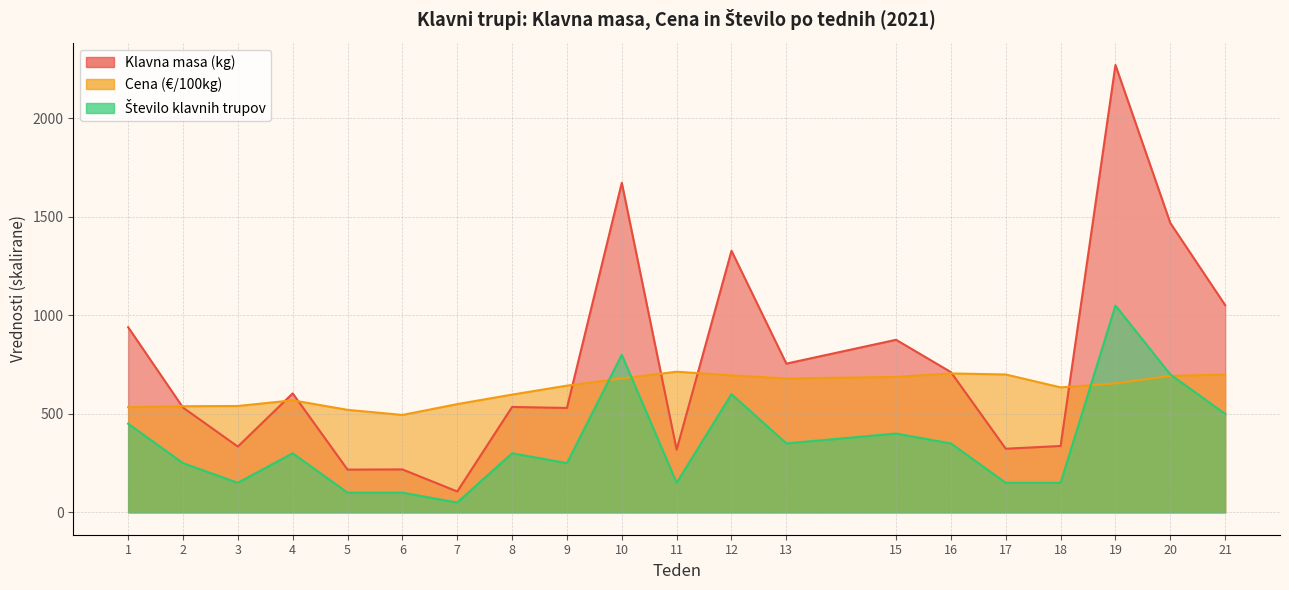

Which series has the widest spread of values?

Klavna masa (kg)